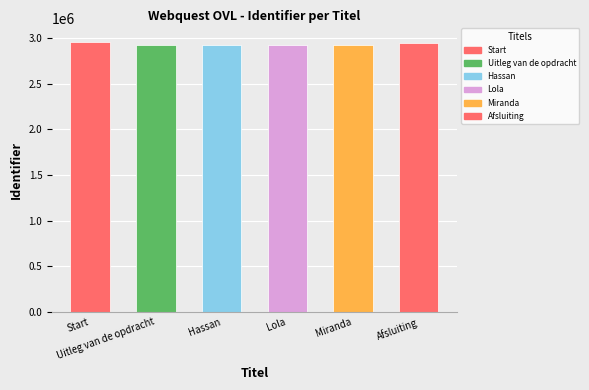

What is the sum of the values at Miranda and Afsluiting?

5870242